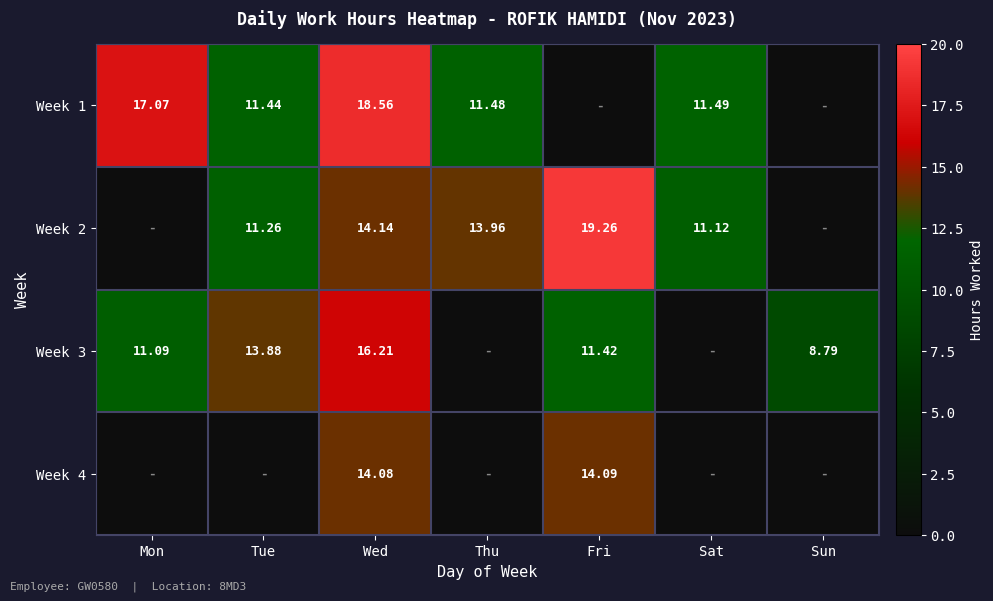

Which series has the widest spread of values?

Week 2